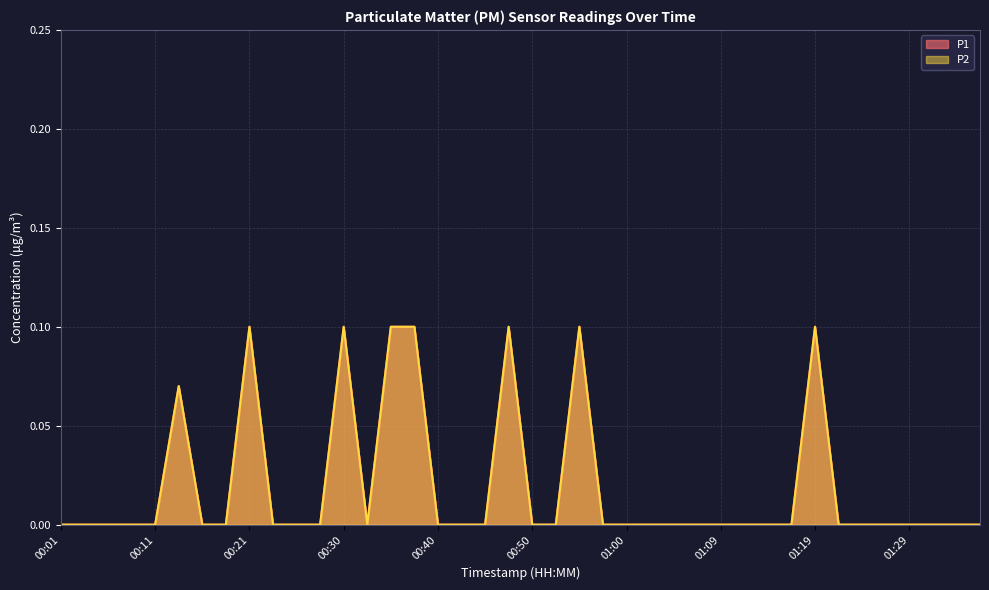

How many data points does each series have?

40